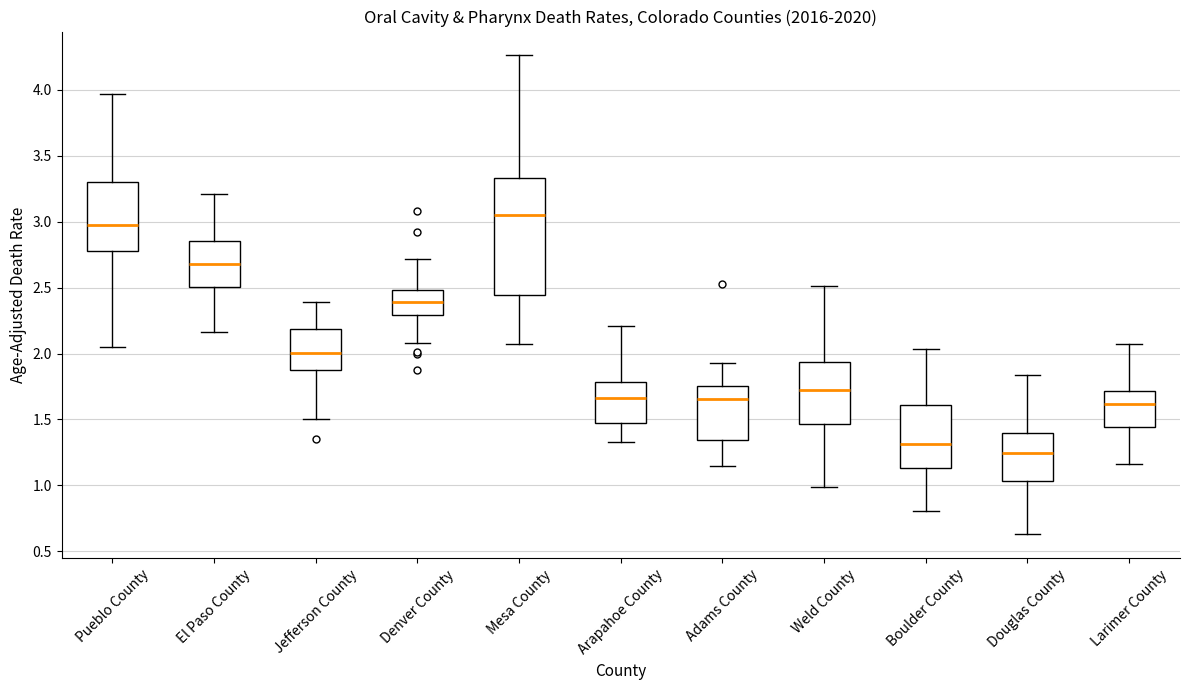

Comparing the boxes themselves (not the whiskers), which one is the tallest?

Mesa County